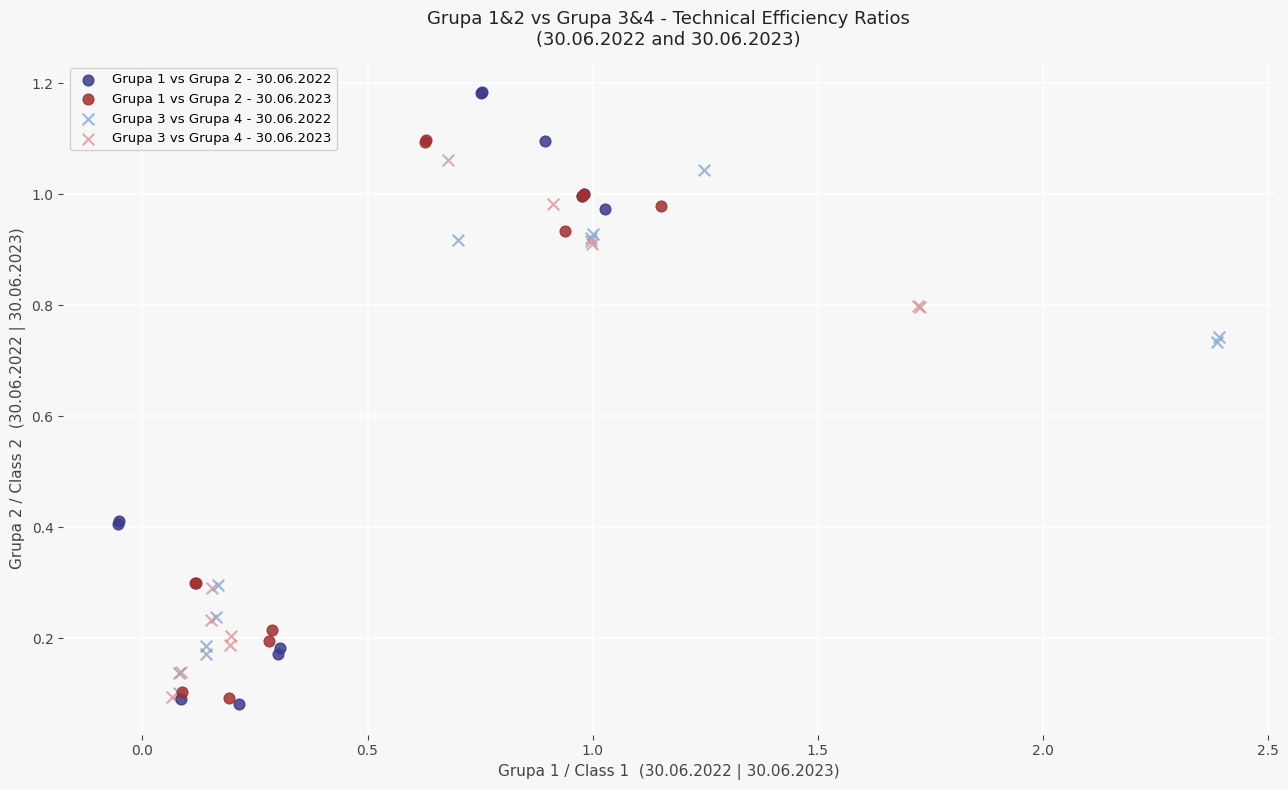

Which series has the largest Y range (max minus min)?

Grupa 1 vs Grupa 2 - 30.06.2022